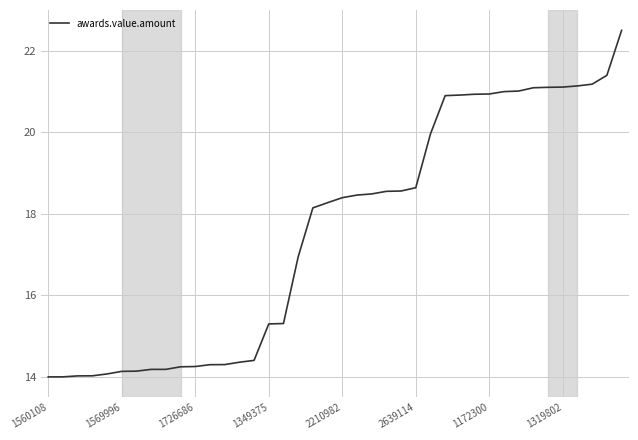

What is the difference between the maximum and minimum values?

8.5